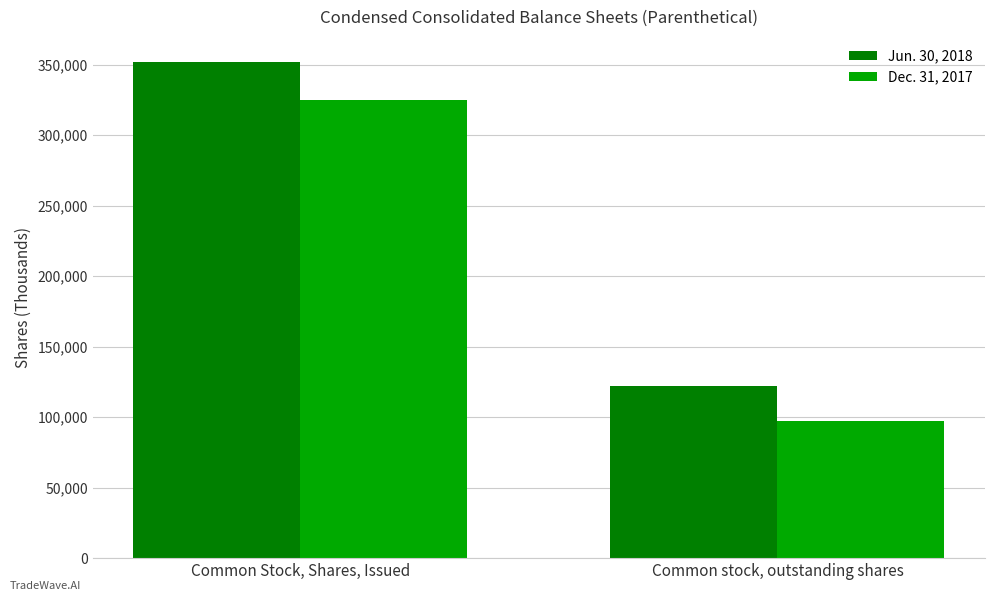

How many distinct data groups are displayed?

2